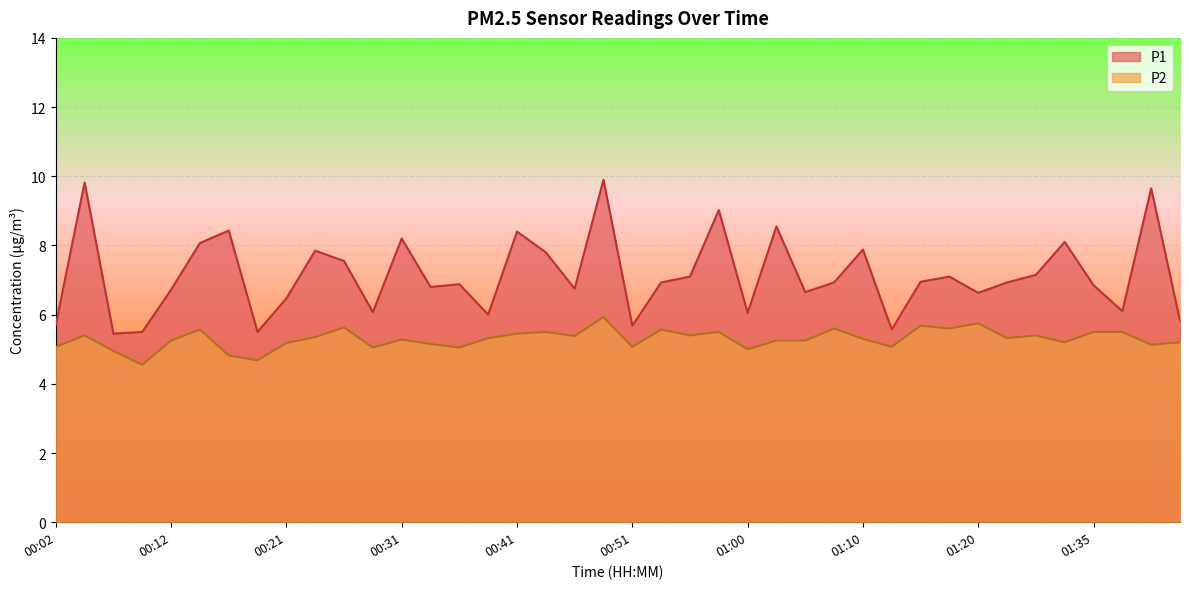

What is the spread (max minus min) of values at 01:00?

1.0